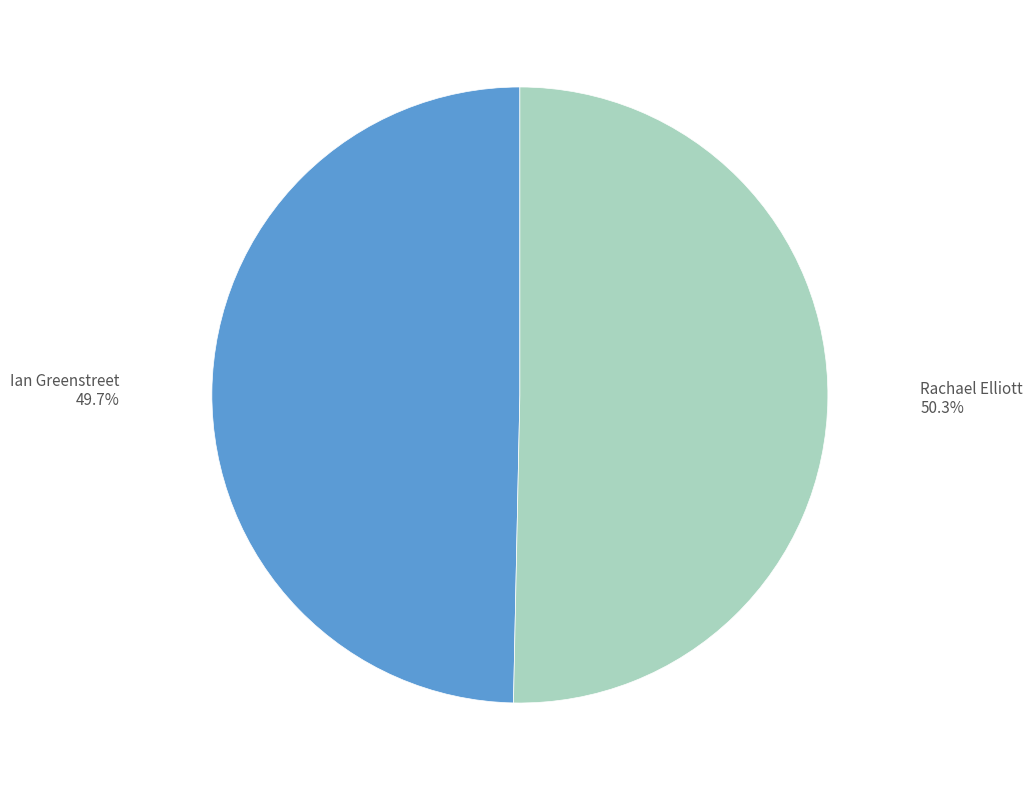

Which category has the biggest portion of the pie?

Rachael Elliott